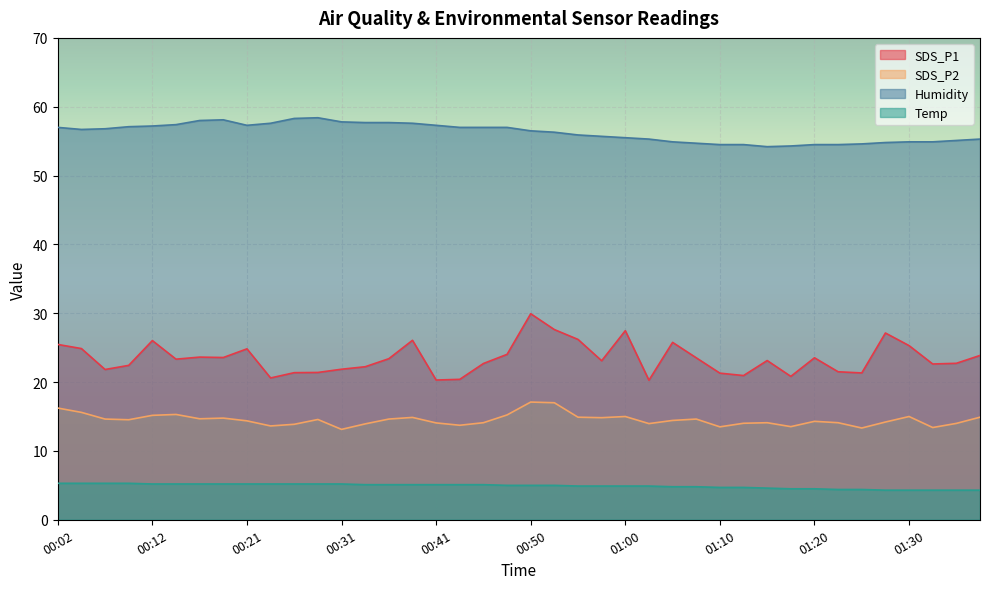

What is the value of the SDS_P2 point at the 35th from the left?

13.3